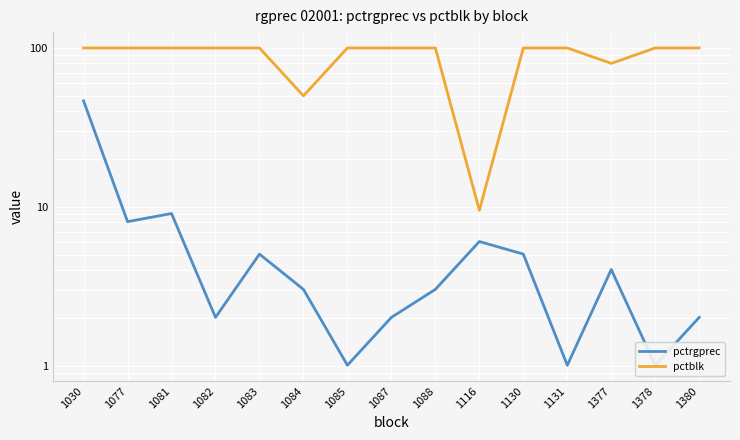

Reading left to right, what are all the values shown in this chart?

pctrgprec: 1030=46.5	1077=8.1	1081=9.1	1082=2.0	1083=5.1	1084=3.0	1085=1.0	1087=2.0	1088=3.0	1116=6.1	1130=5.1	1131=1.0	1377=4.0	1378=1.0	1380=2.0
pctblk: 1030=100.0	1077=100.0	1081=100.0	1082=100.0	1083=100.0	1084=50.0	1085=100.0	1087=100.0	1088=100.0	1116=9.5	1130=100.0	1131=100.0	1377=80.0	1378=100.0	1380=100.0